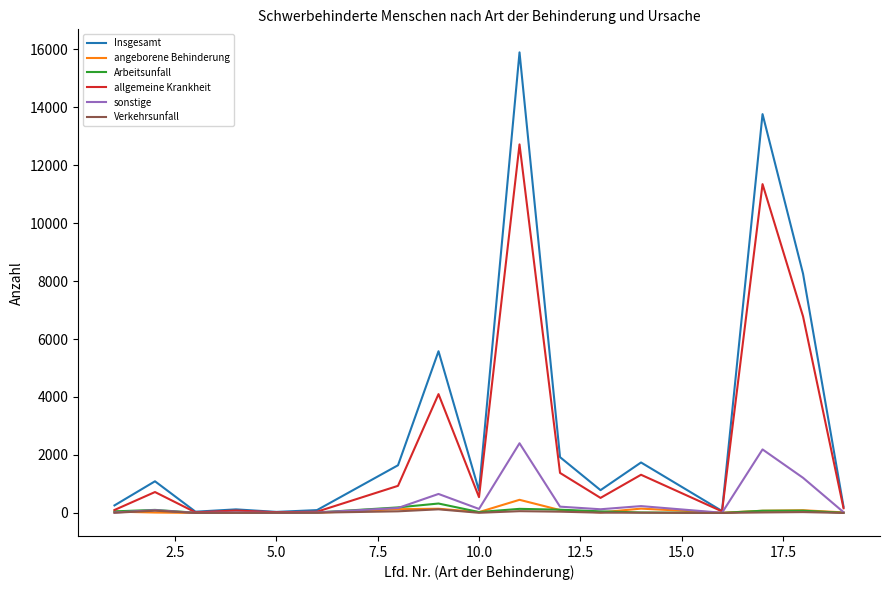

What is the maximum value shown in the chart?

15888